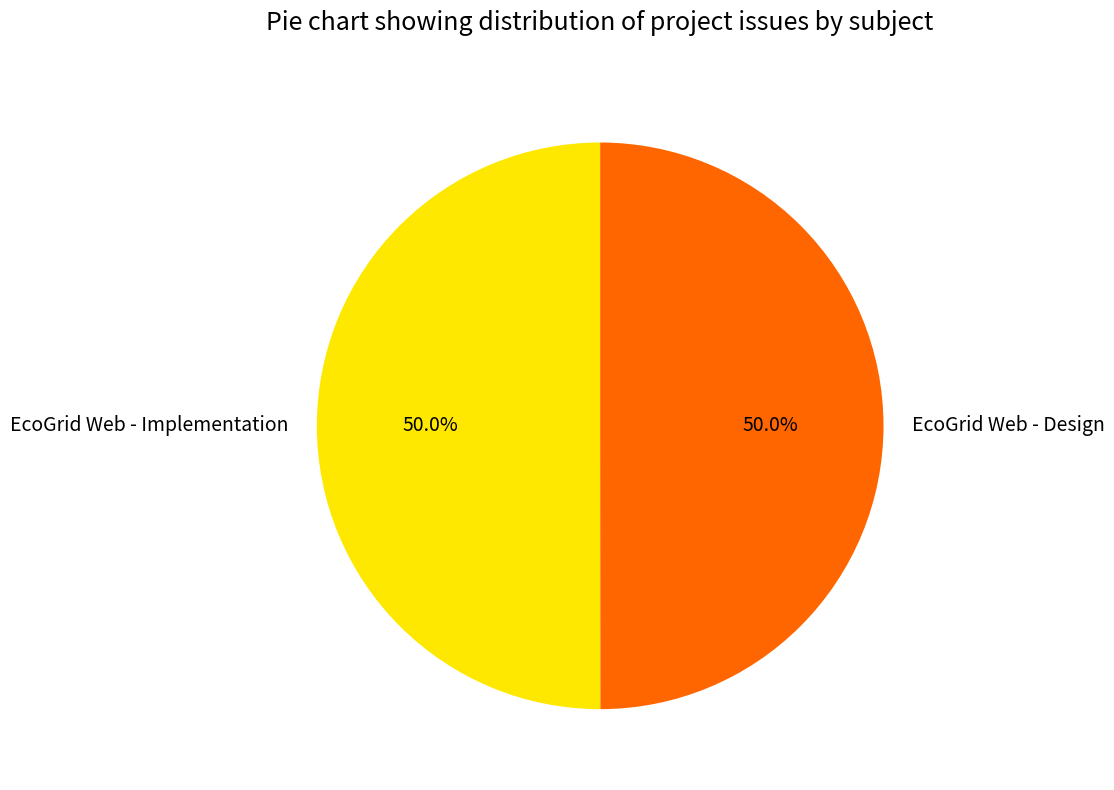

To the nearest percent, what percentage of the pie is EcoGrid Web - Implementation?

50%